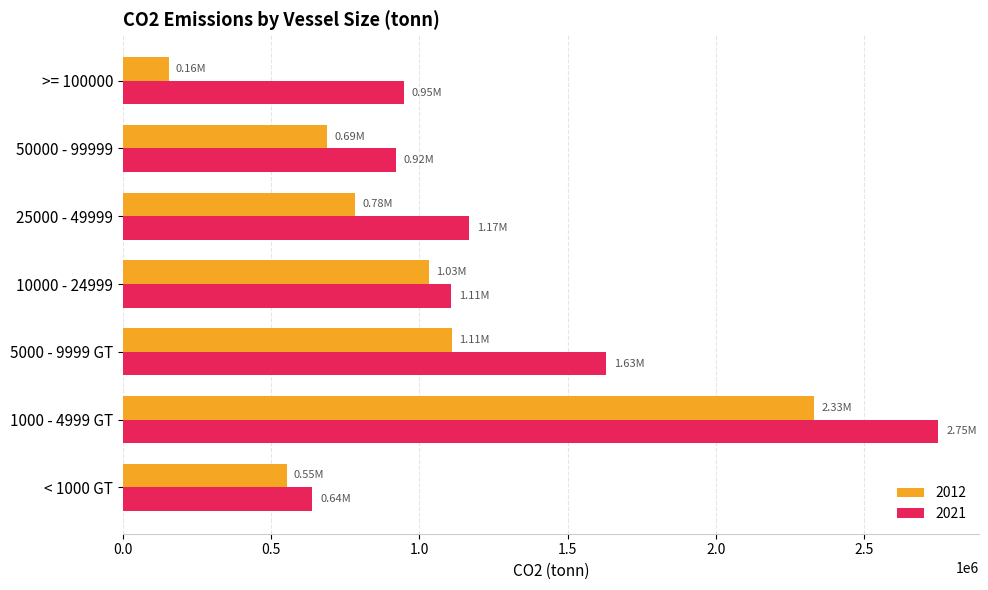

List the labels in order of 2021 value, smallest first.

< 1000 GT, 50000 - 99999, >= 100000, 10000 - 24999, 25000 - 49999, 5000 - 9999 GT, 1000 - 4999 GT